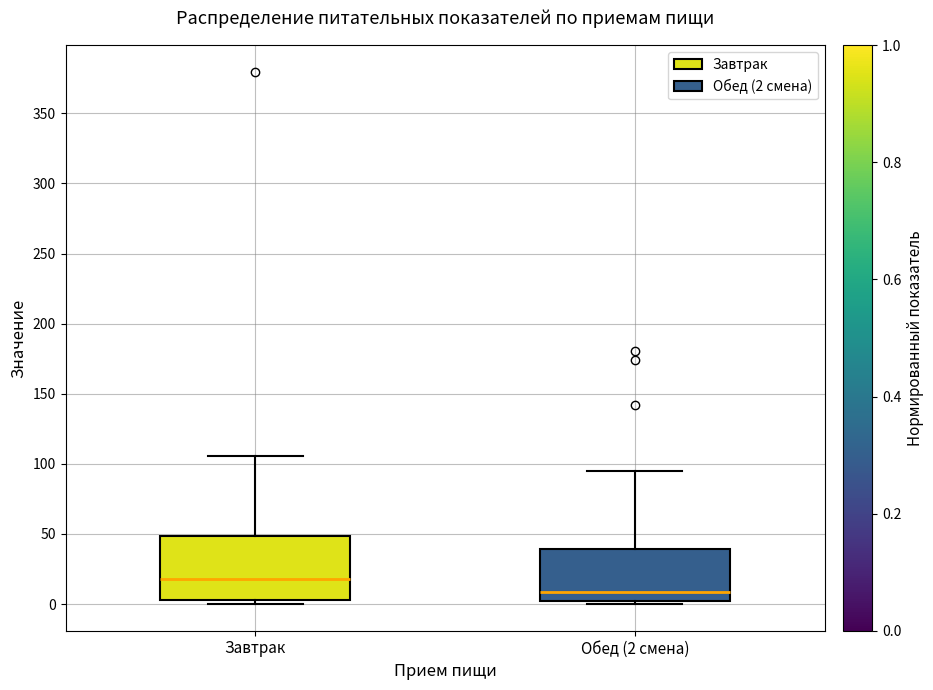

Reading left to right, read every box against the y-axis: the position of its median line, the range the box covers, and the ends of its whiskers. The values are not printed on the chart, so give them approximately, as read against the axis.

Завтрак: median 20, box 5 to 50, whiskers 0 to 105
Обед (2 смена): median 10, box 0 to 40, whiskers 0 (just below the box's lower edge) to 95